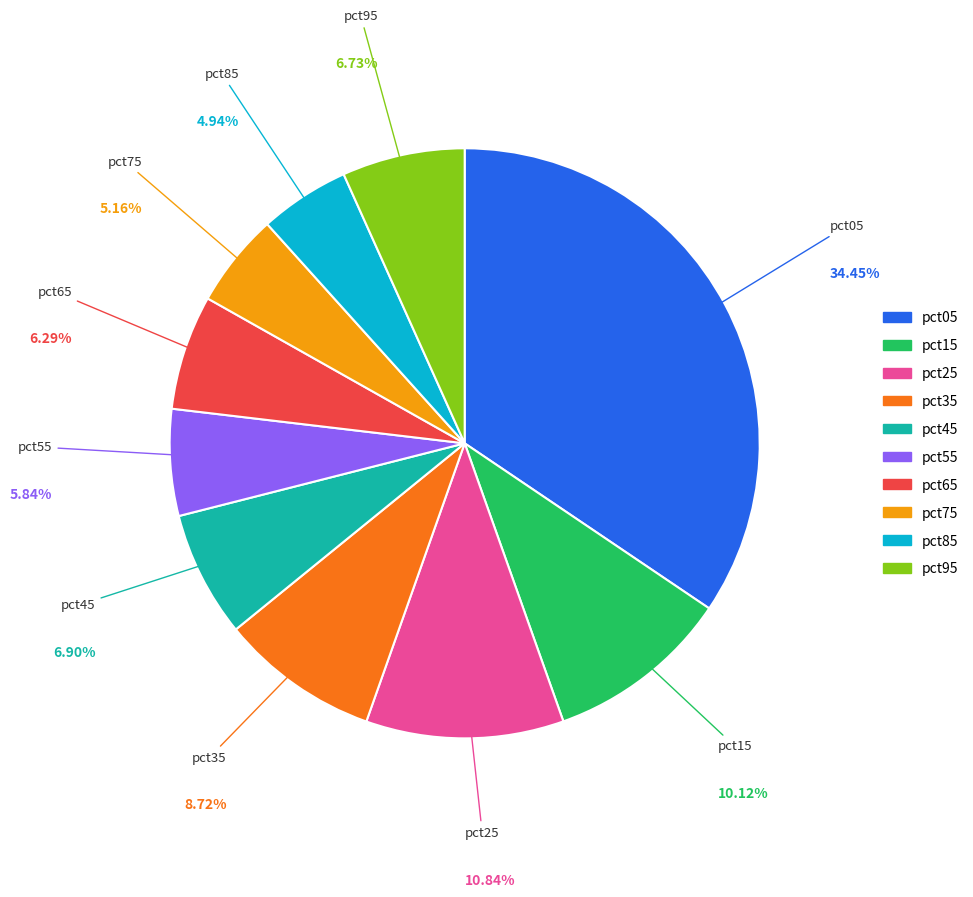

Is there a majority slice in this chart?

No